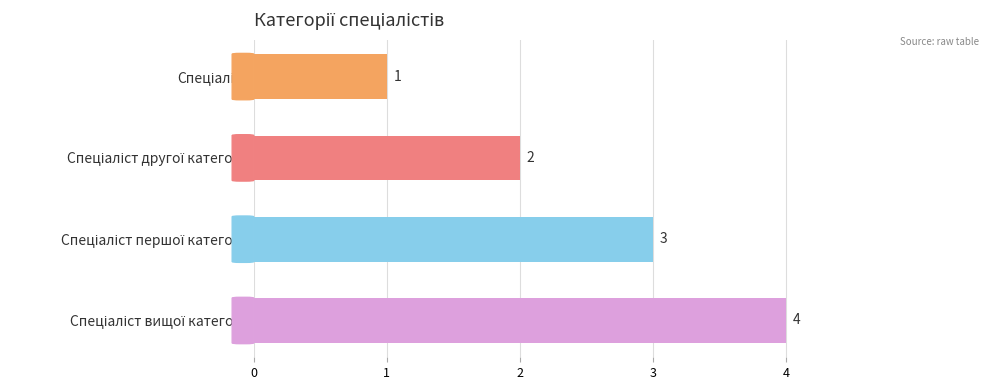

What is the greatest value displayed?

4